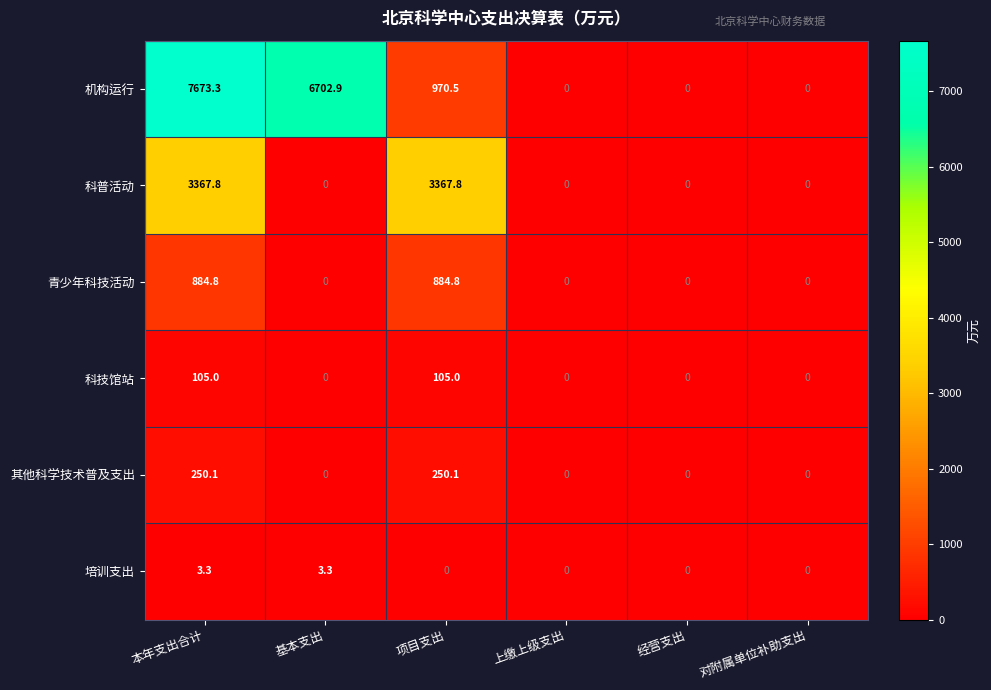

What is the difference between the maximum and minimum values in the 科普活动 series?

3367.8